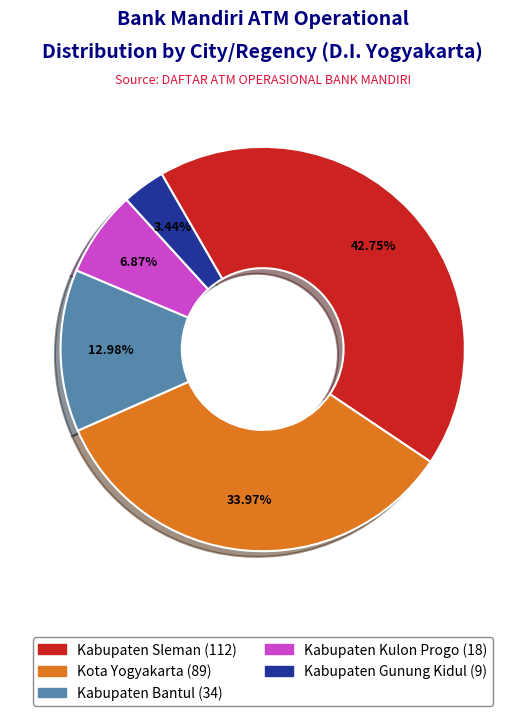

To the nearest percent, what percentage of the pie is Kabupaten Kulon Progo?

7%